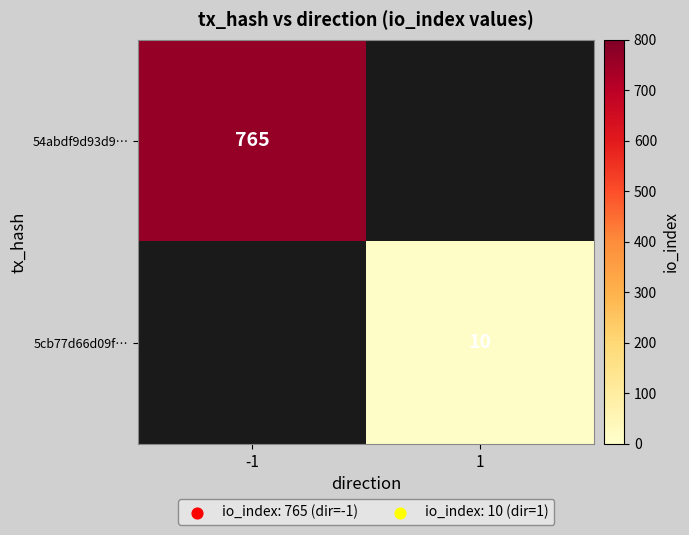

The value of 54abdf9d93d9… at -1 is 765. True or false?

True